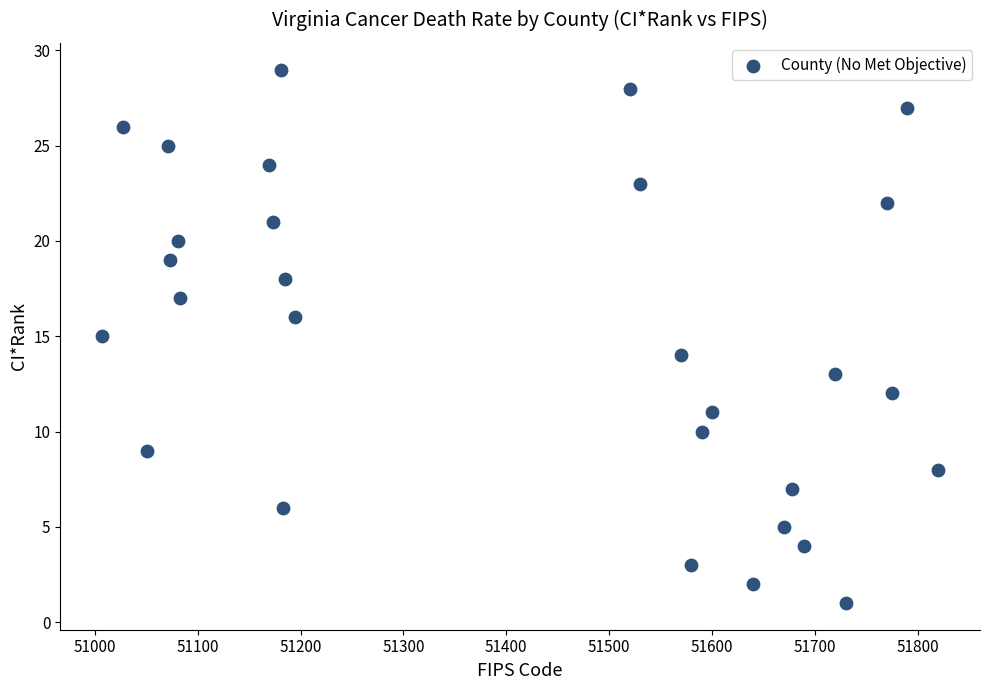

What is the range of Y values (max minus min)?

28